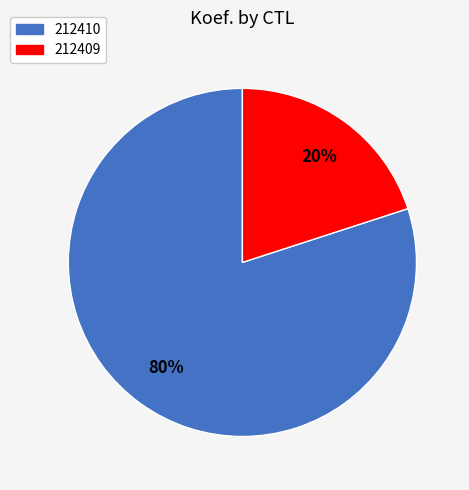

To the nearest percent, what is the difference between the largest and smallest slice percentages?

60%